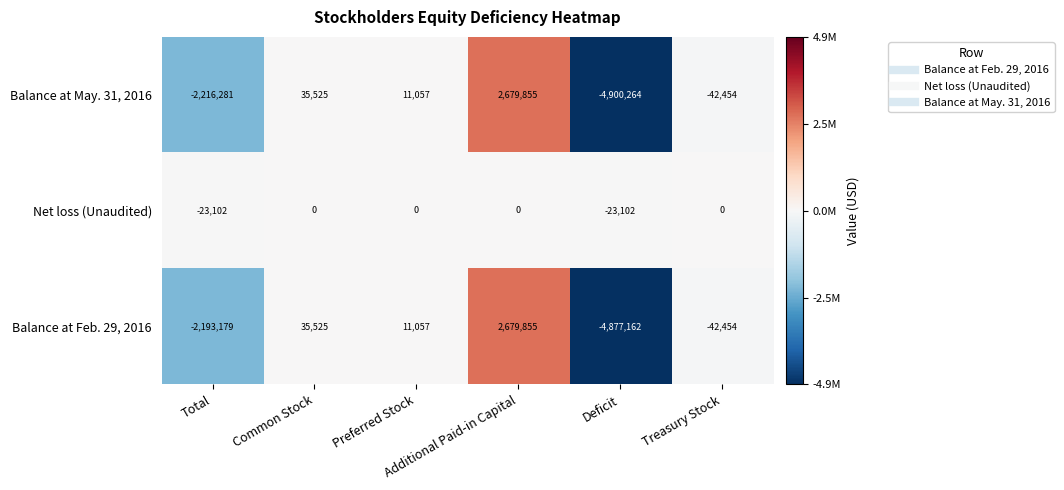

Which series has the largest range (max minus min)?

Balance at May. 31, 2016